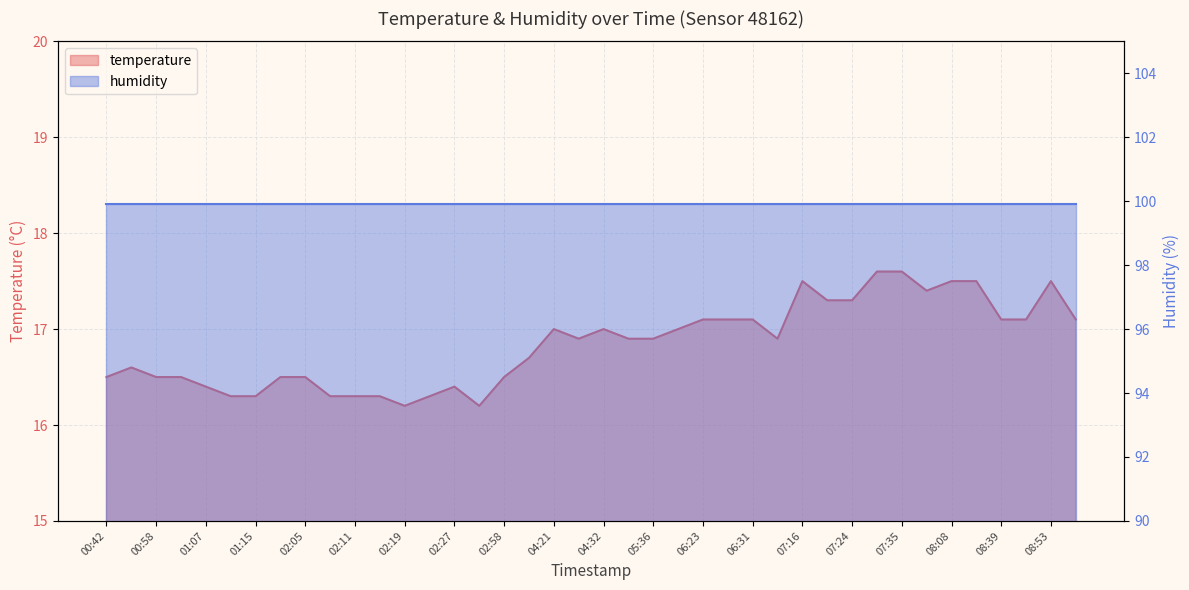

Approximately how many times larger is the value at 02:08 compared to 07:30?

0.9